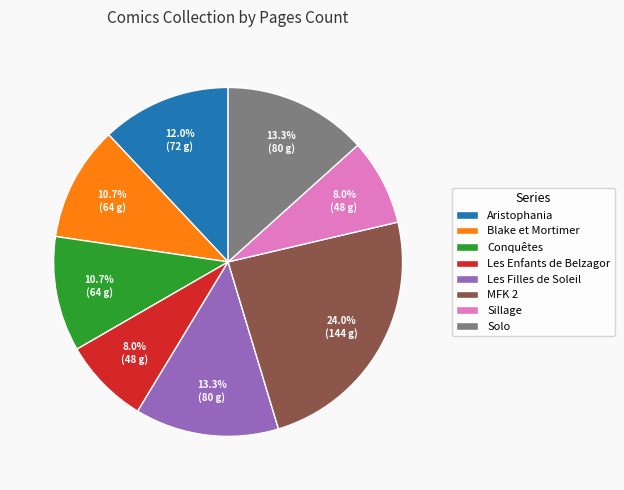

Does MFK 2 account for over 50% of the chart?

No